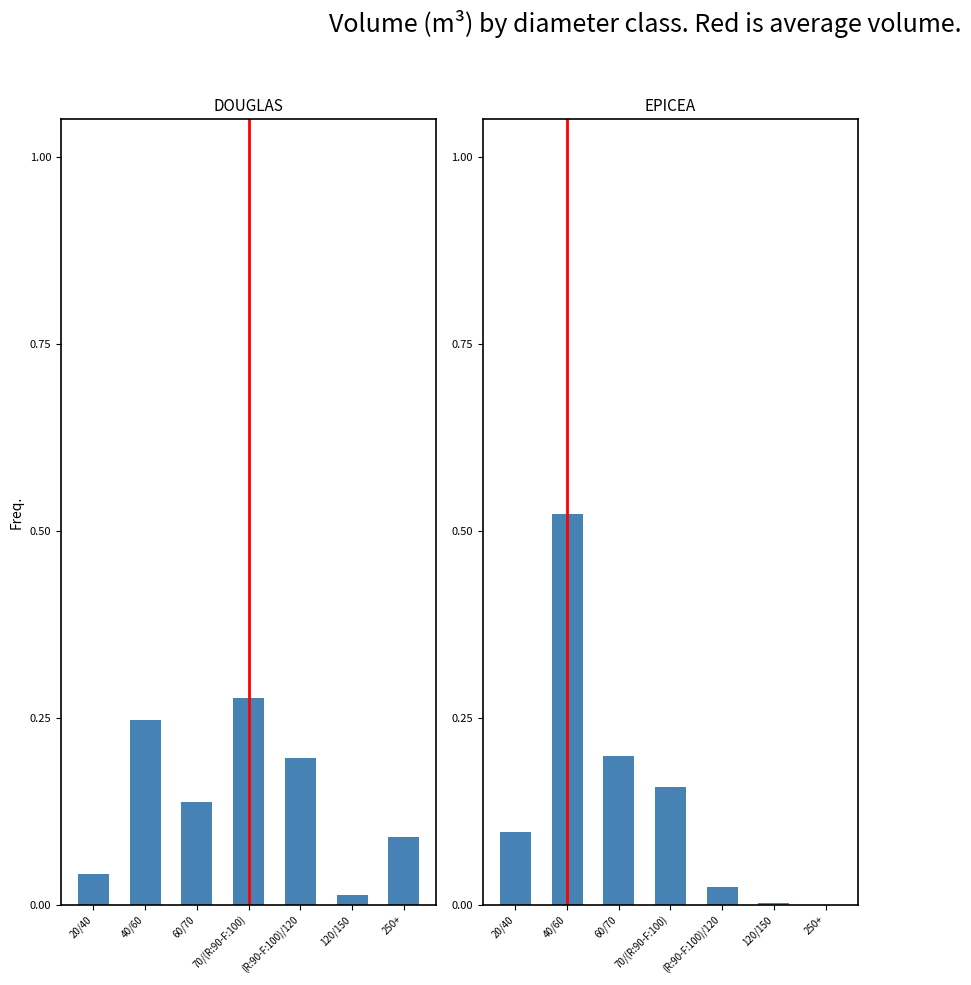

What is the difference between the highest and lowest values at 250+?

0.1